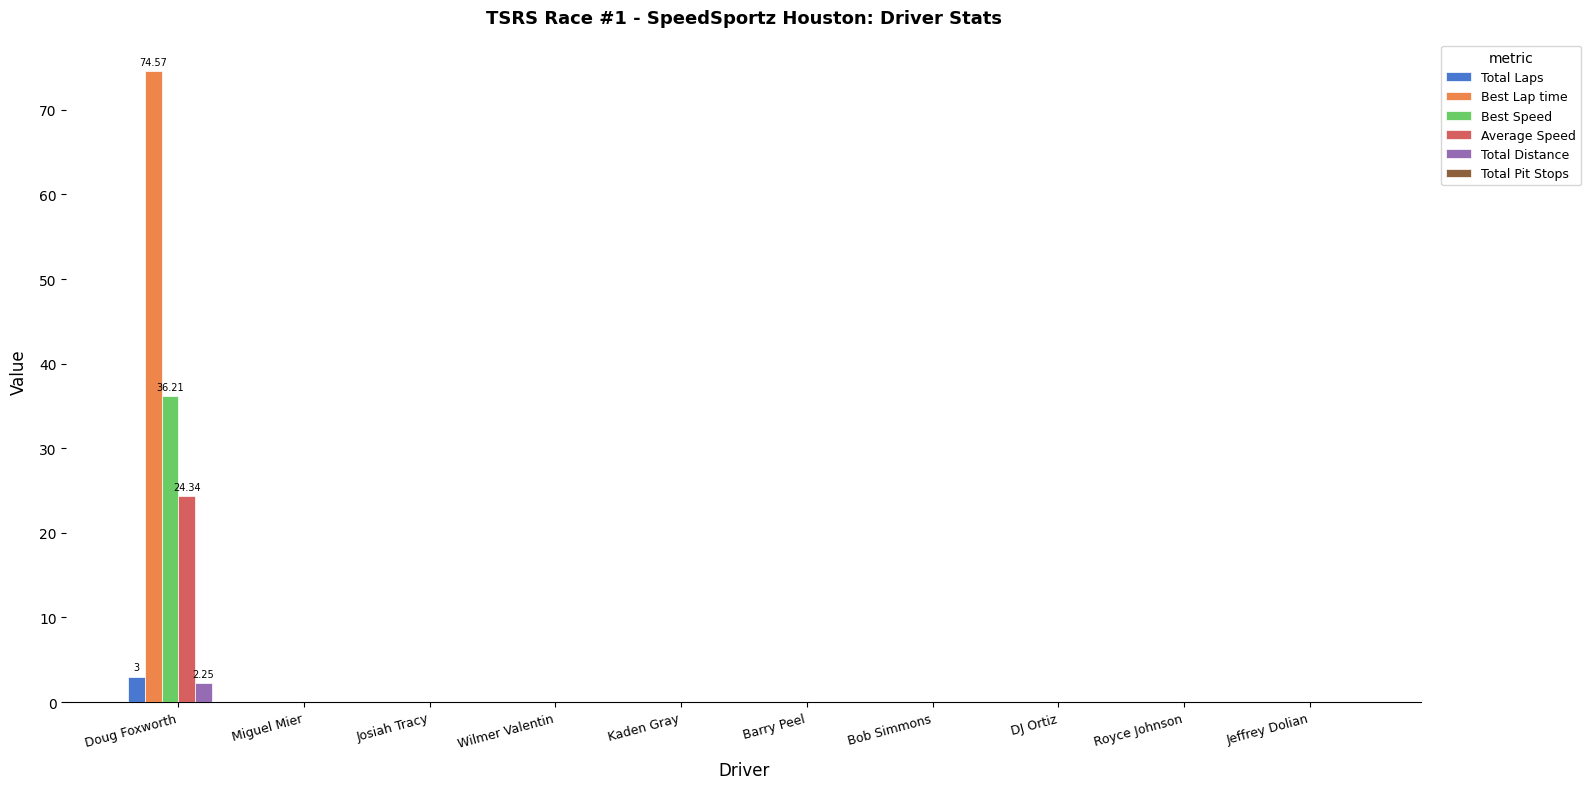

Which series has the largest total across all categories?

Best Lap time